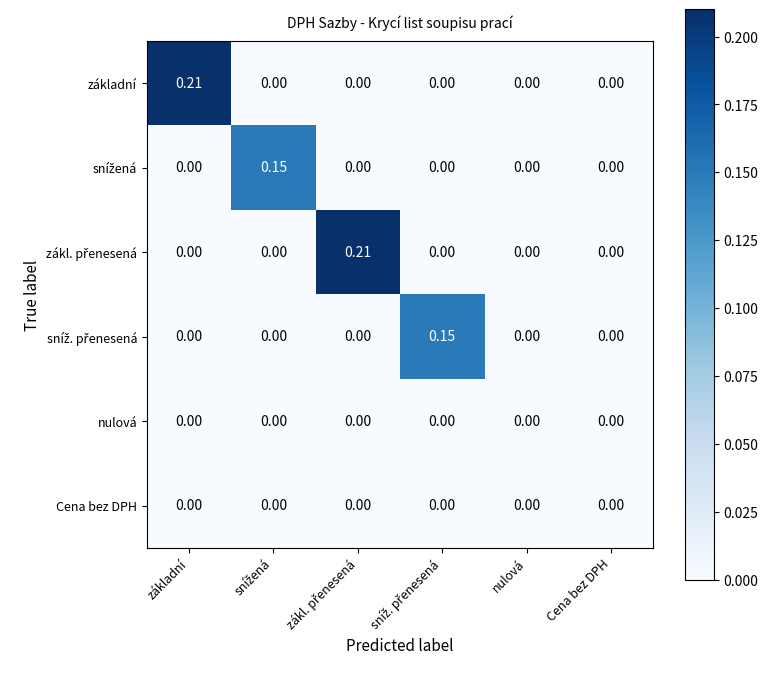

At which label does základní reach its peak?

základní